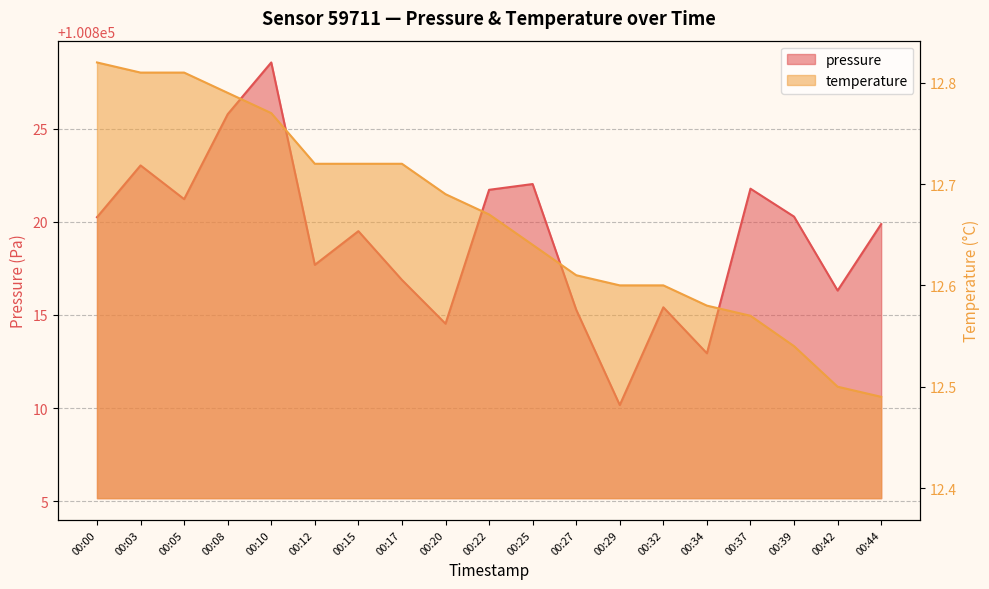

List the series in order of their overall mean, lowest first.

temperature, pressure